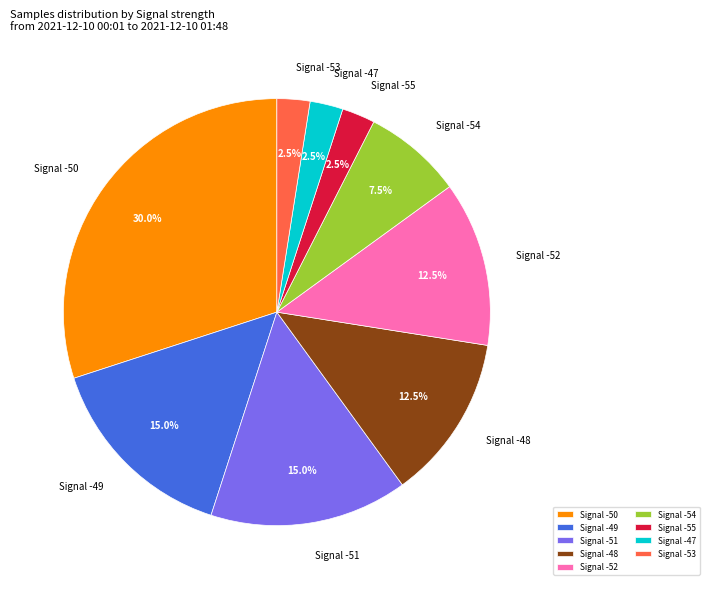

Which category has the biggest portion of the pie?

Signal -50